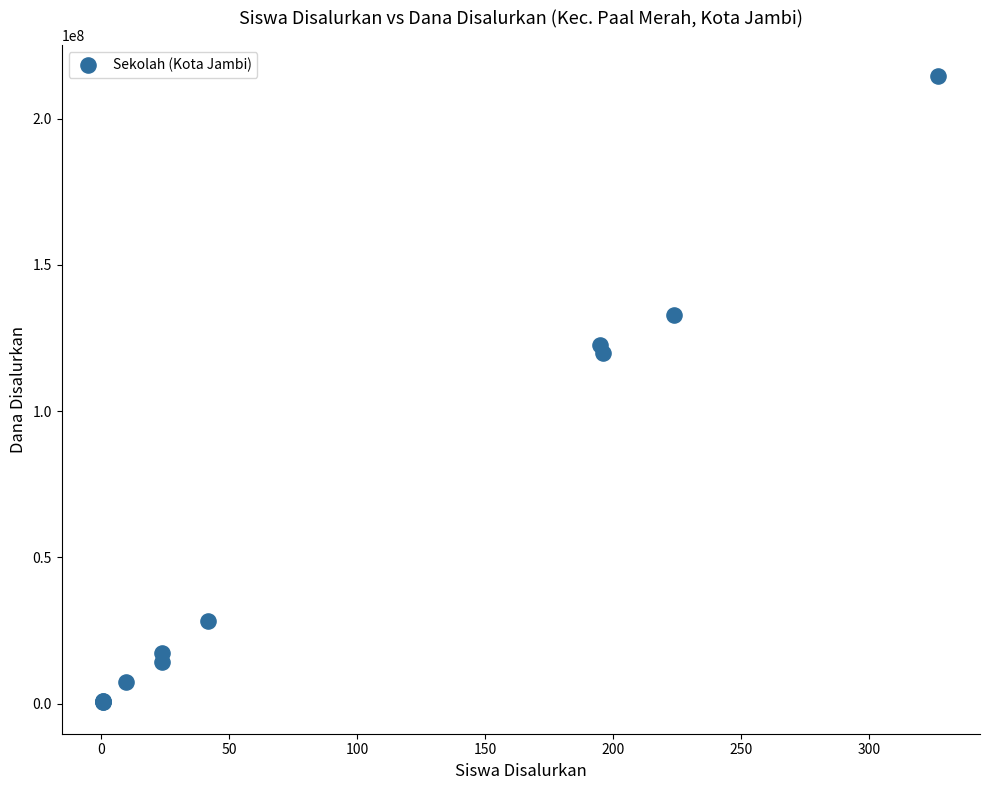

What Y value in the scatter plot is closest to 107437500?

120000000